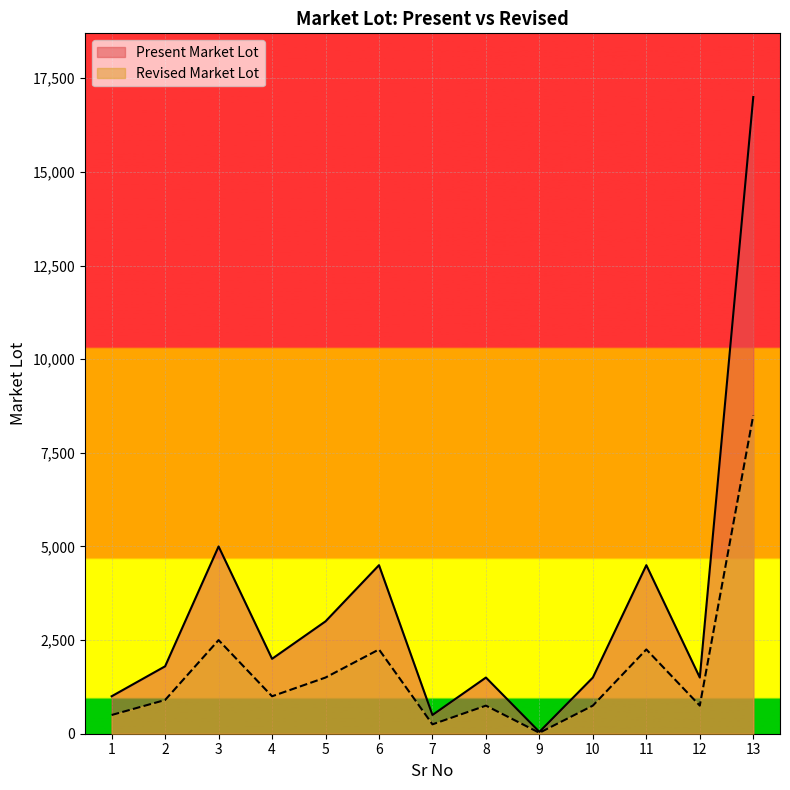

True or false: Present Market Lot and Revised Market Lot intersect in this chart.

False